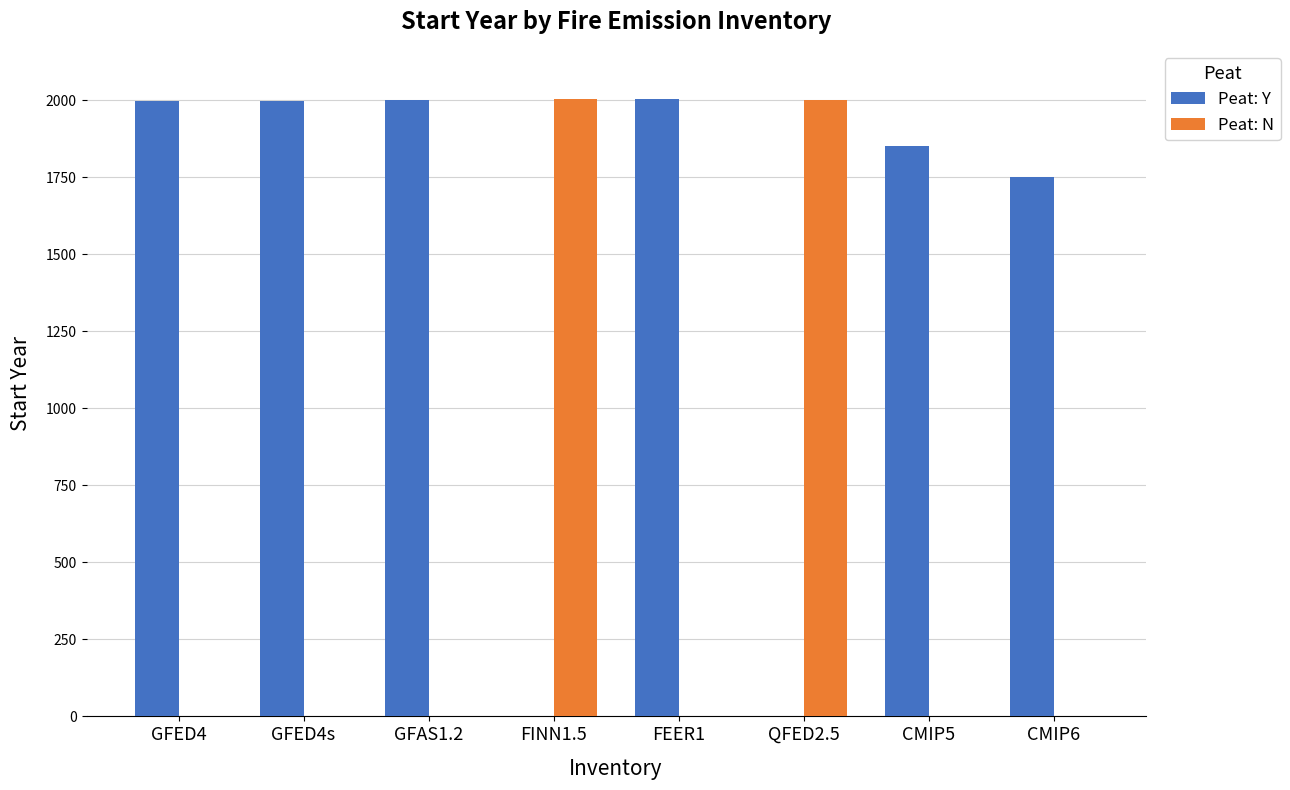

Which series has the largest total across all categories?

Peat: Y